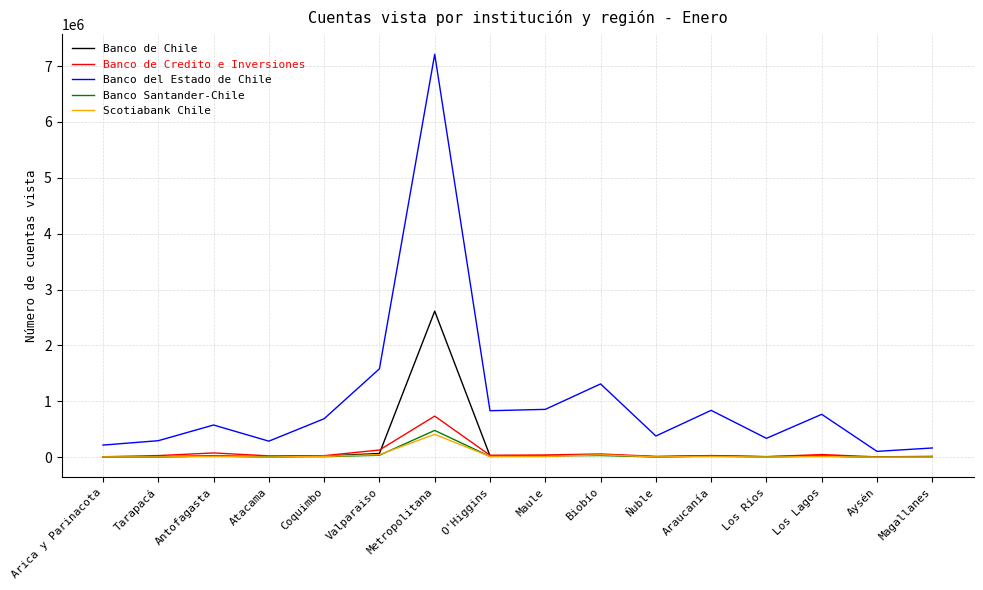

List the series in order of their peak value, lowest first.

Scotiabank Chile, Banco Santander-Chile, Banco de Credito e Inversiones, Banco de Chile, Banco del Estado de Chile